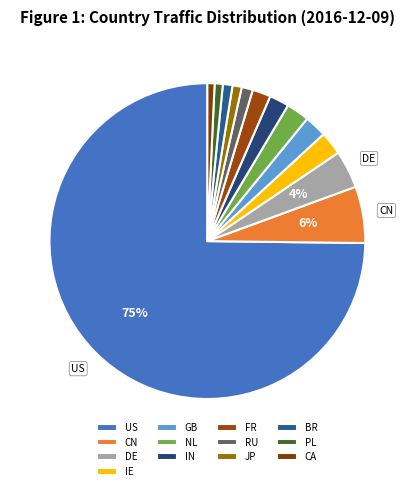

The FR slice represents 2% of the pie. True or false?

True